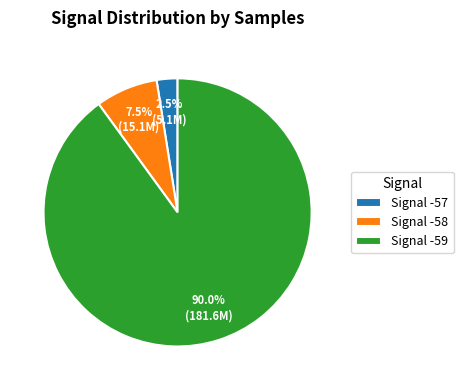

How many segments does this pie chart have?

3